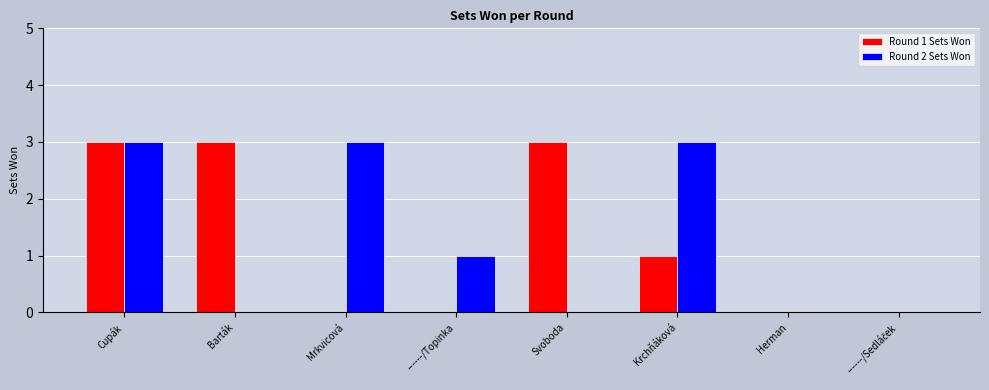

What is the maximum value for Round 2 Sets Won?

3